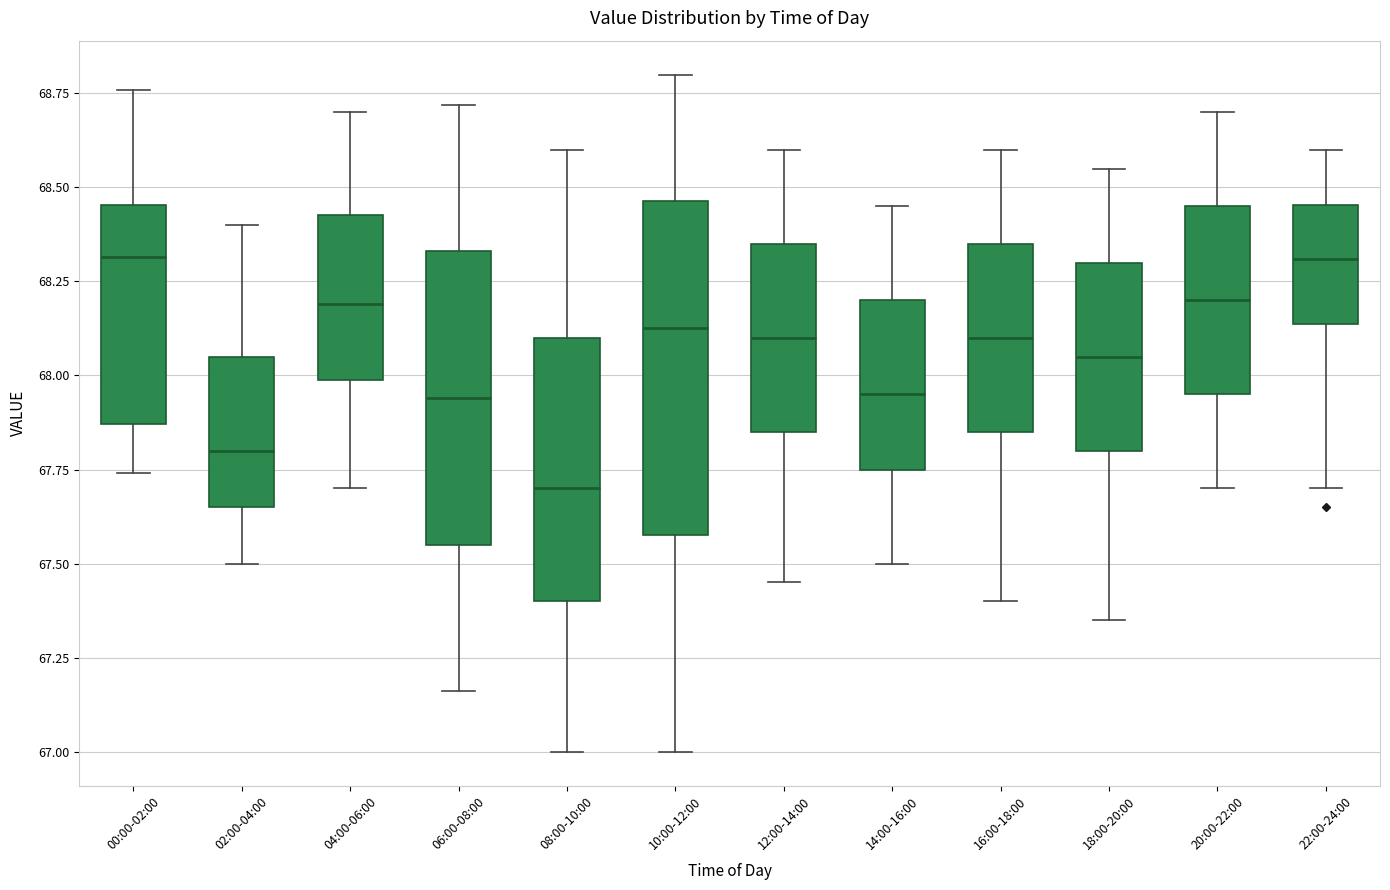

Reading left to right, transcribe this box plot: for each box, give where its median line is, the range the box spans, and where its two whiskers end, as read against the y-axis. The values are not printed on the chart, so give them approximately, as read against the axis.

00:00-02:00: median 68.30, box 67.85 to 68.45, whiskers 67.75 to 68.75
02:00-04:00: median 67.80, box 67.65 to 68.05, whiskers 67.50 to 68.40
04:00-06:00: median 68.20, box 68.00 to 68.45, whiskers 67.70 to 68.70
06:00-08:00: median 67.95, box 67.55 to 68.35, whiskers 67.15 to 68.70
08:00-10:00: median 67.70, box 67.40 to 68.10, whiskers 67.00 to 68.60
10:00-12:00: median 68.15, box 67.60 to 68.45, whiskers 67.00 to 68.80
12:00-14:00: median 68.10, box 67.85 to 68.35, whiskers 67.45 to 68.60
14:00-16:00: median 67.95, box 67.75 to 68.20, whiskers 67.50 to 68.45
16:00-18:00: median 68.10, box 67.85 to 68.35, whiskers 67.40 to 68.60
18:00-20:00: median 68.05, box 67.80 to 68.30, whiskers 67.35 to 68.55
20:00-22:00: median 68.20, box 67.95 to 68.45, whiskers 67.70 to 68.70
22:00-24:00: median 68.30, box 68.15 to 68.45, whiskers 67.70 to 68.60